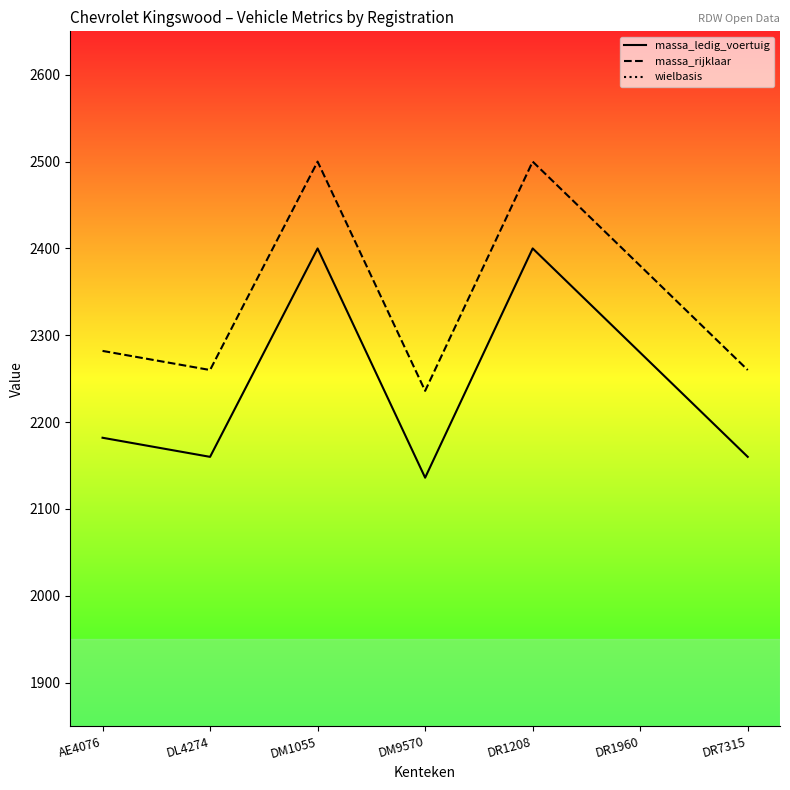

Is this an area chart (filled region under the line)?

No